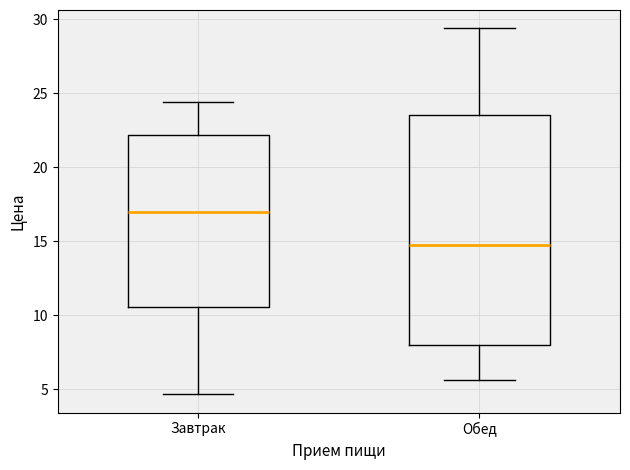

Reading left to right, read every box against the y-axis: the position of its median line, the range the box covers, and the ends of its whiskers. The values are not printed on the chart, so give them approximately, as read against the axis.

Завтрак: median 17.0, box 10.5 to 22.0, whiskers 4.5 to 24.5
Обед: median 14.5, box 8.0 to 23.5, whiskers 5.5 to 29.5